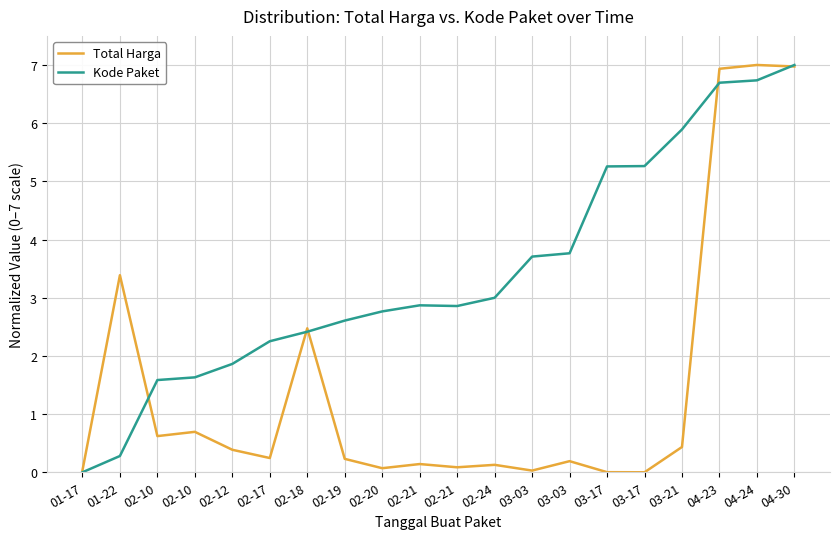

What is the sum of all Kode Paket values?

68.4